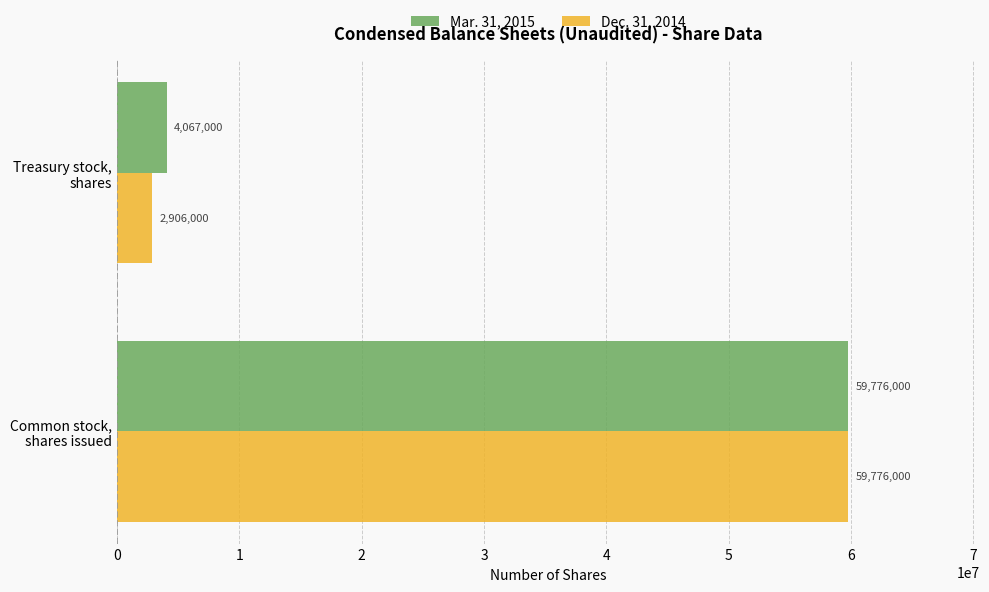

Count the Mar. 31, 2015 values in the range 4067000 to 59776000.

2